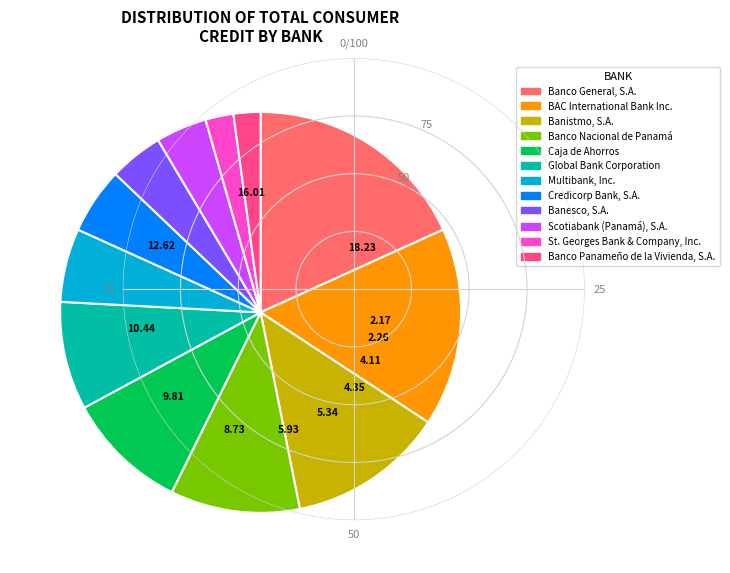

Is there any slice that represents more than half of the pie?

No